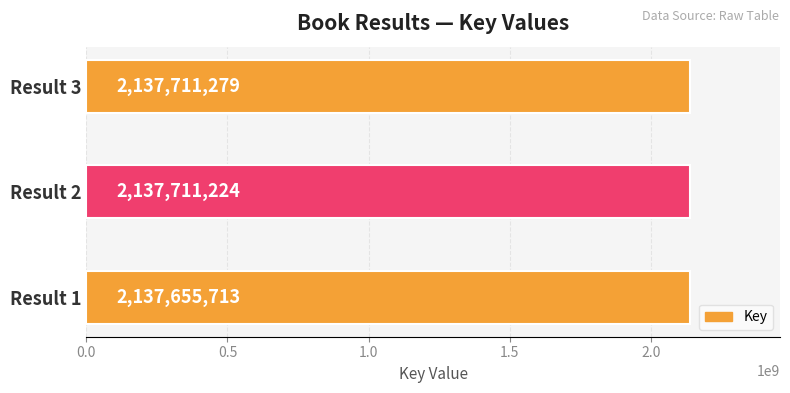

List the labels in order of value, largest first.

Result 3, Result 2, Result 1